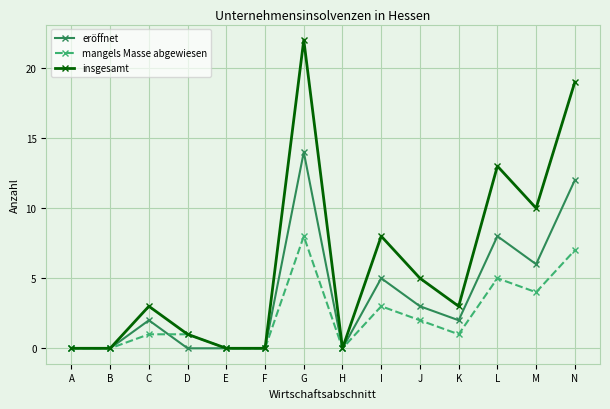

Is the value of mangels Masse abgewiesen at B greater than the value of insgesamt at G?

No